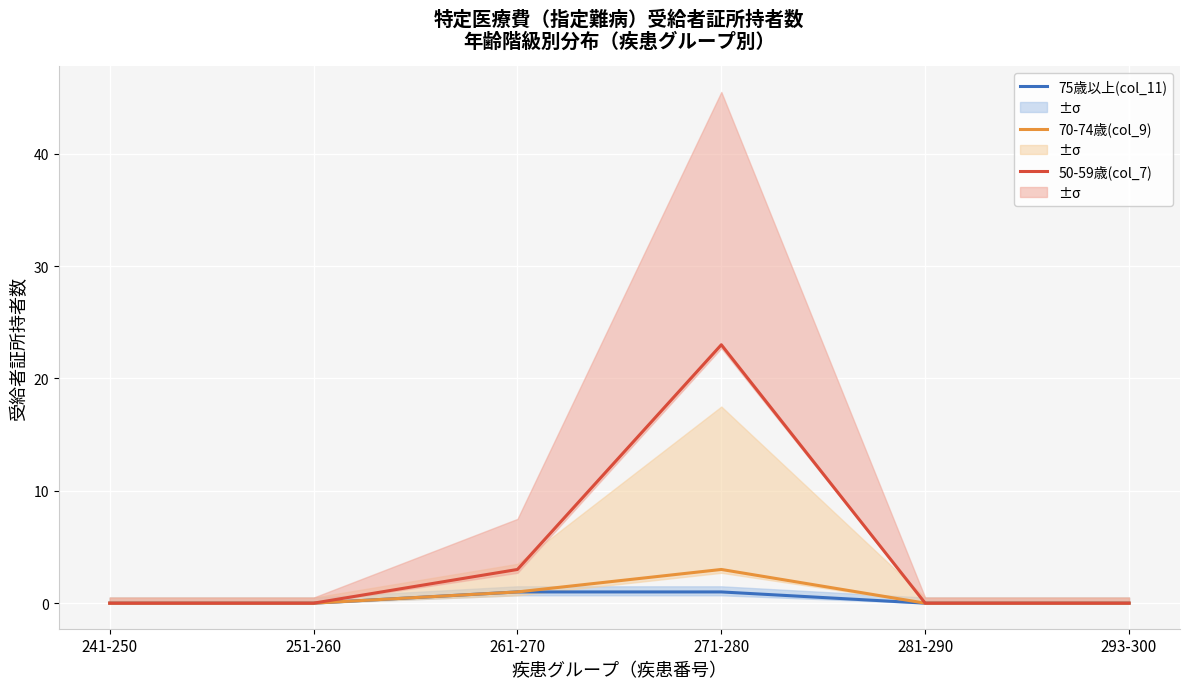

Count the number of data series in this chart.

3